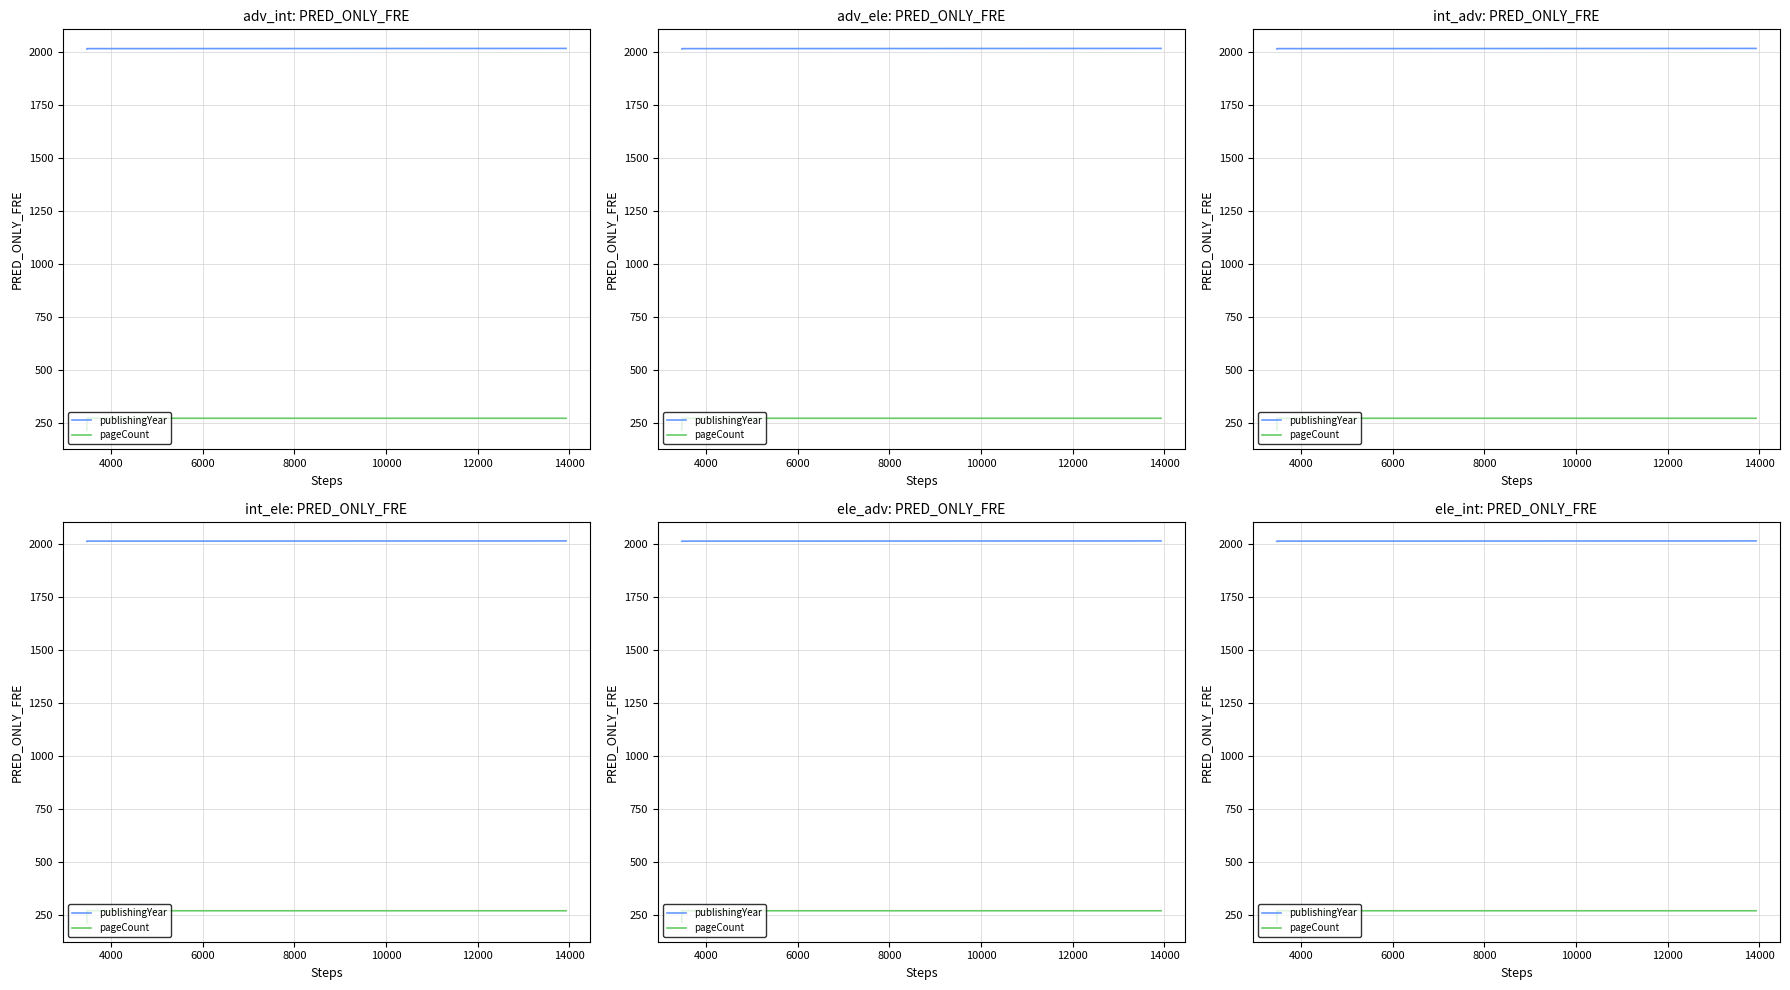

Is the value of publishingYear at 6000 greater than the value of pageCount at 4000?

Yes